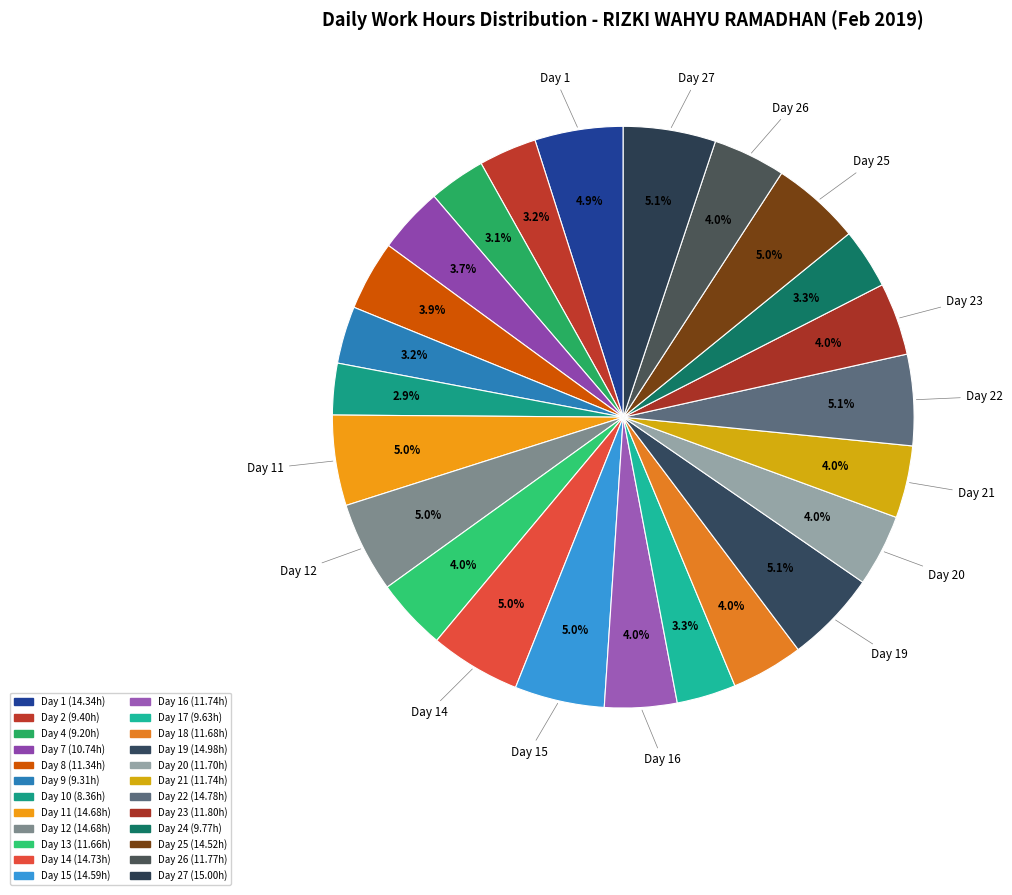

How many slices are in this pie chart?

24